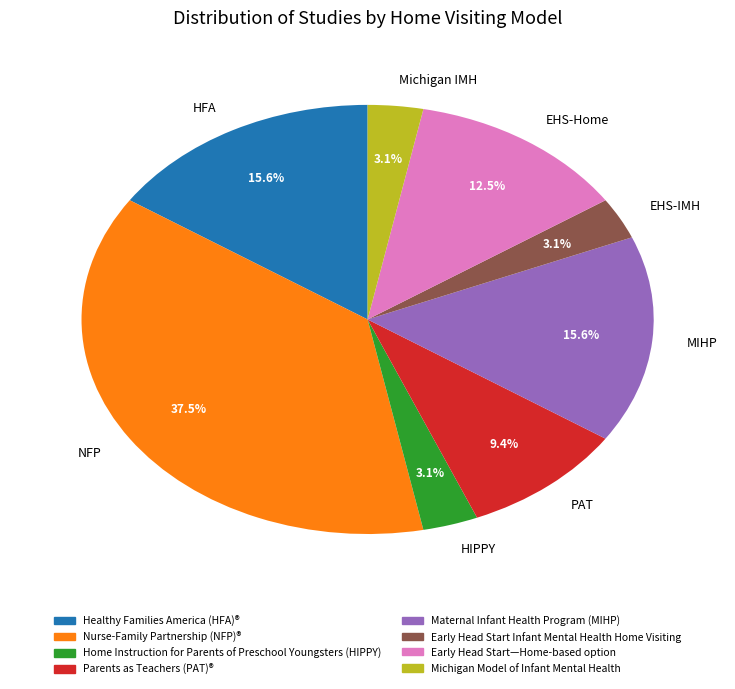

Which category has the biggest portion of the pie?

NFP